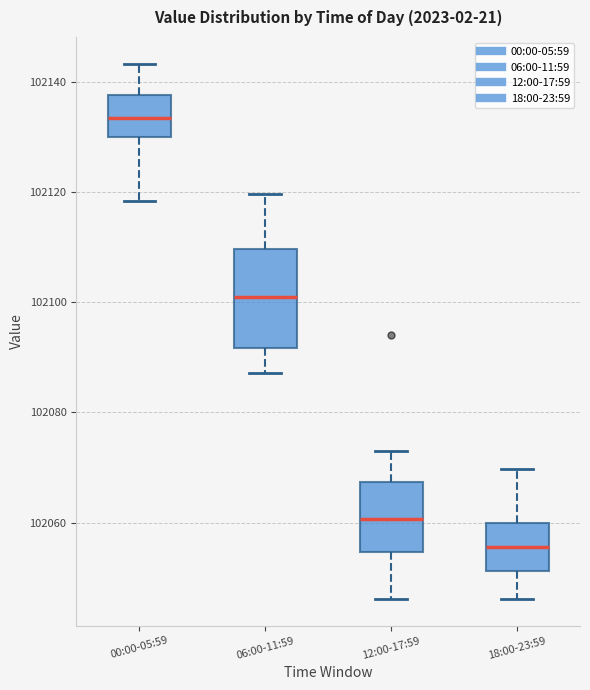

Which box has the lowest median line?

18:00-23:59